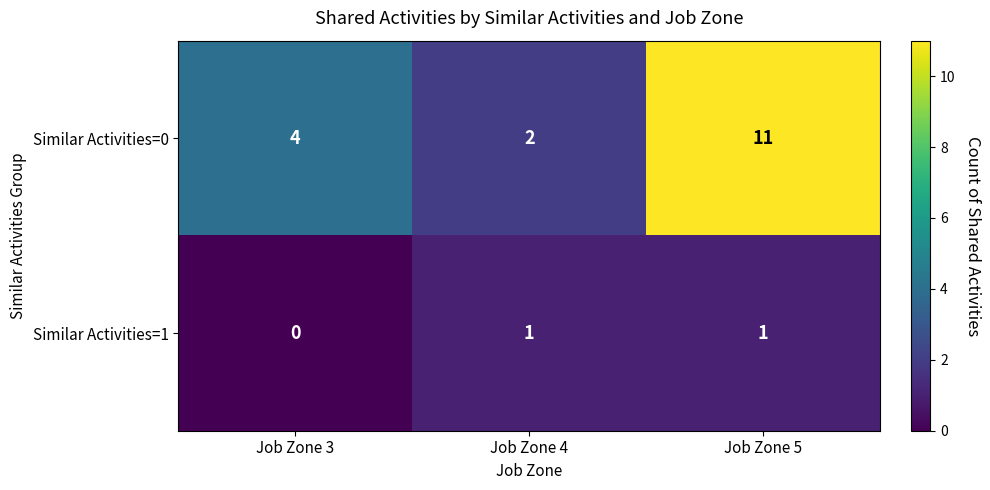

What is the spread (max minus min) of values at Job Zone 3?

4